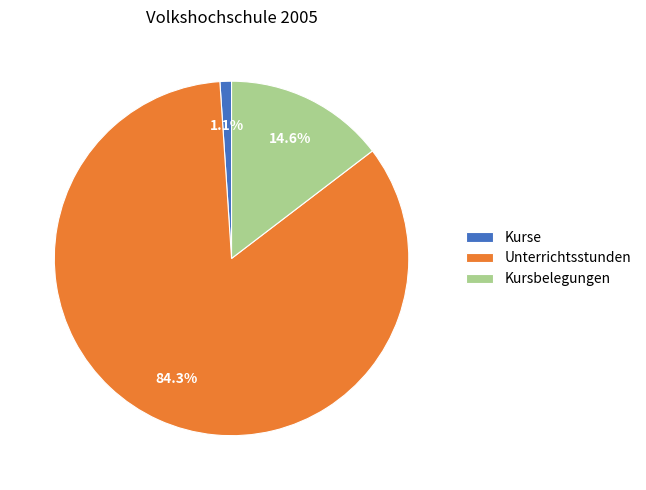

To the nearest percent, what percentage of the pie is Kursbelegungen?

15%